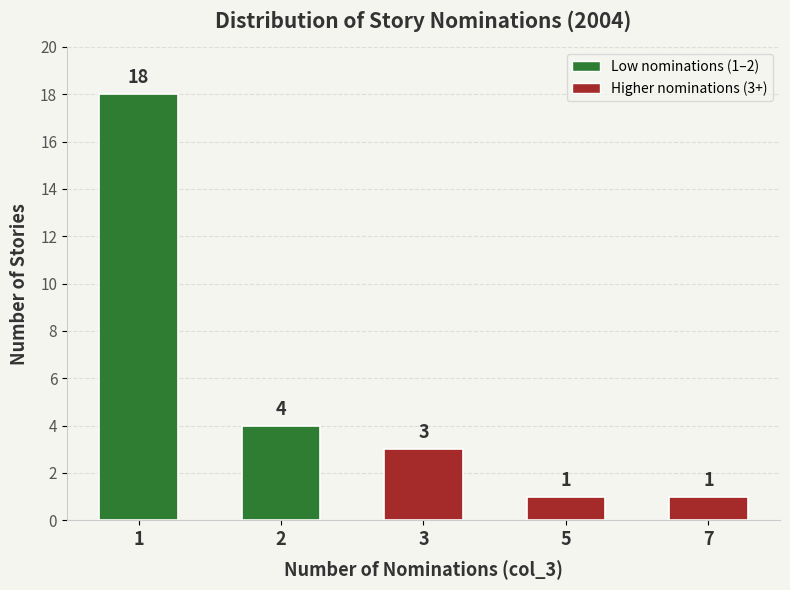

What is the difference between the values at 3 and 7?

2